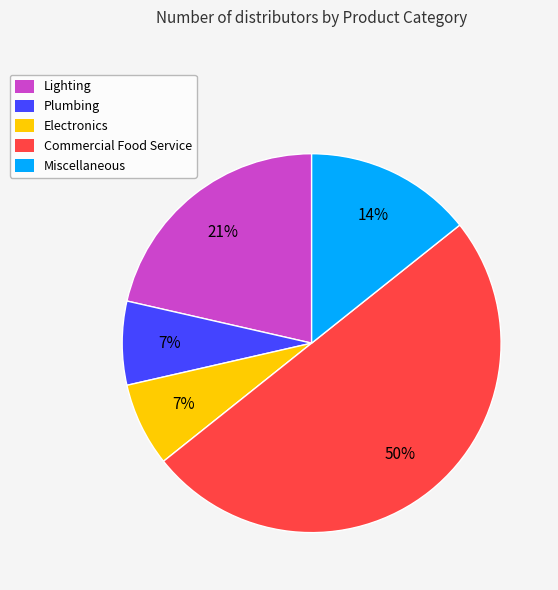

How many slices are in this pie chart?

5